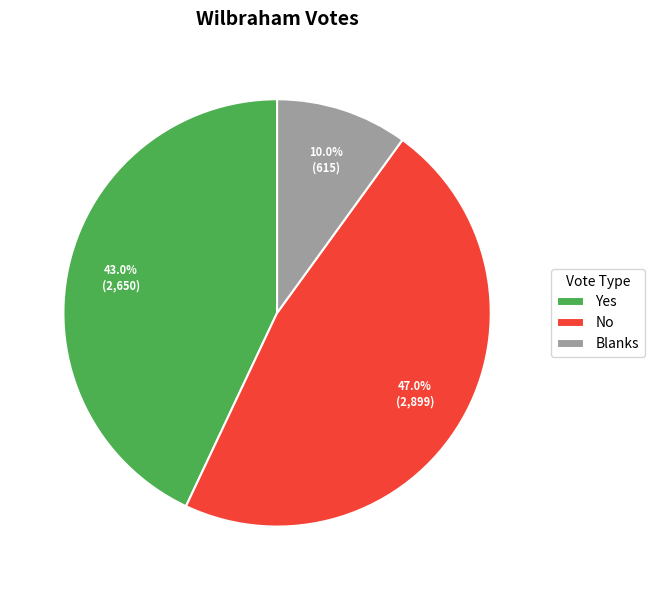

To the nearest percent, what percentage of the pie is Blanks?

10%